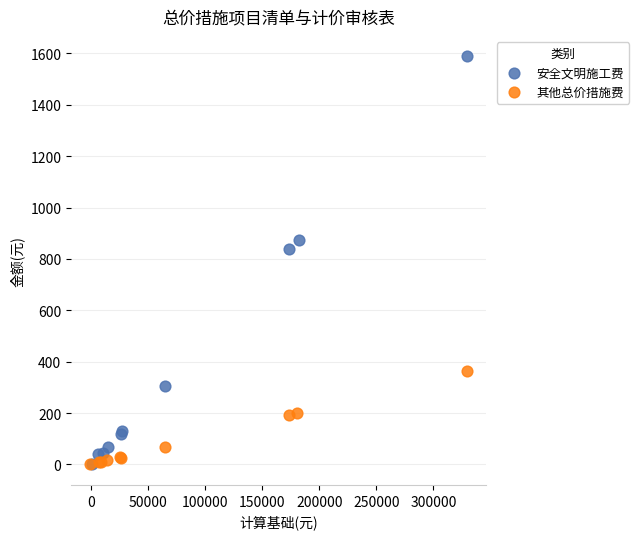

Which series contains the highest Y value?

安全文明施工费